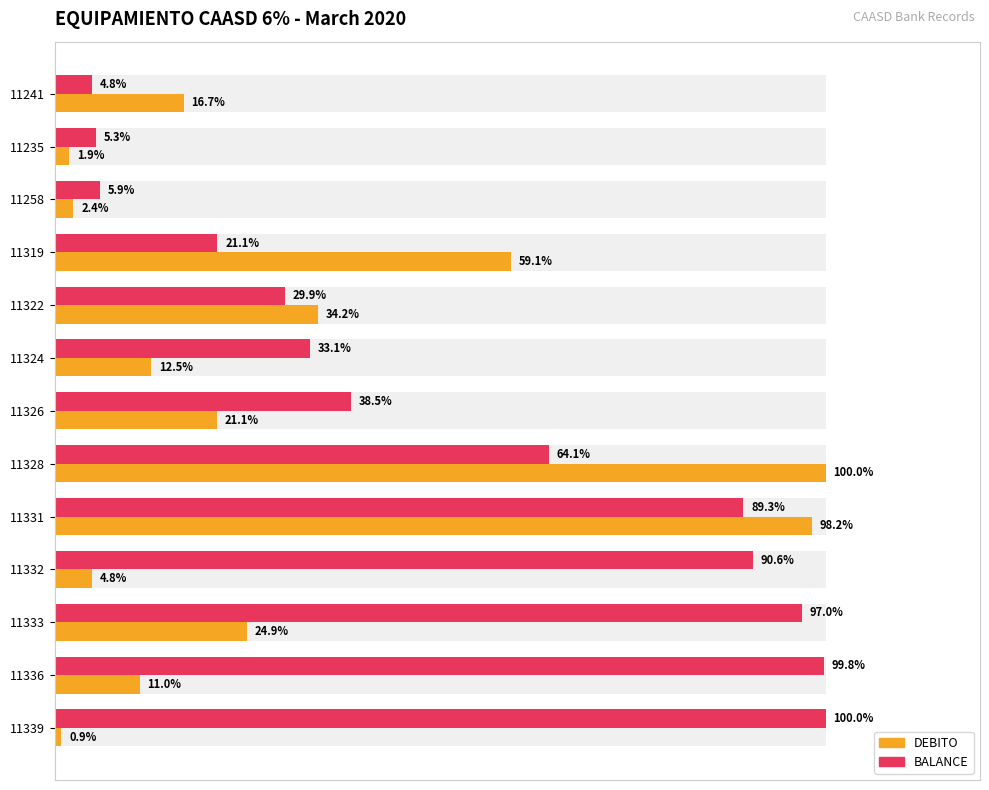

List the series in order of their peak value, highest first.

DEBITO, BALANCE